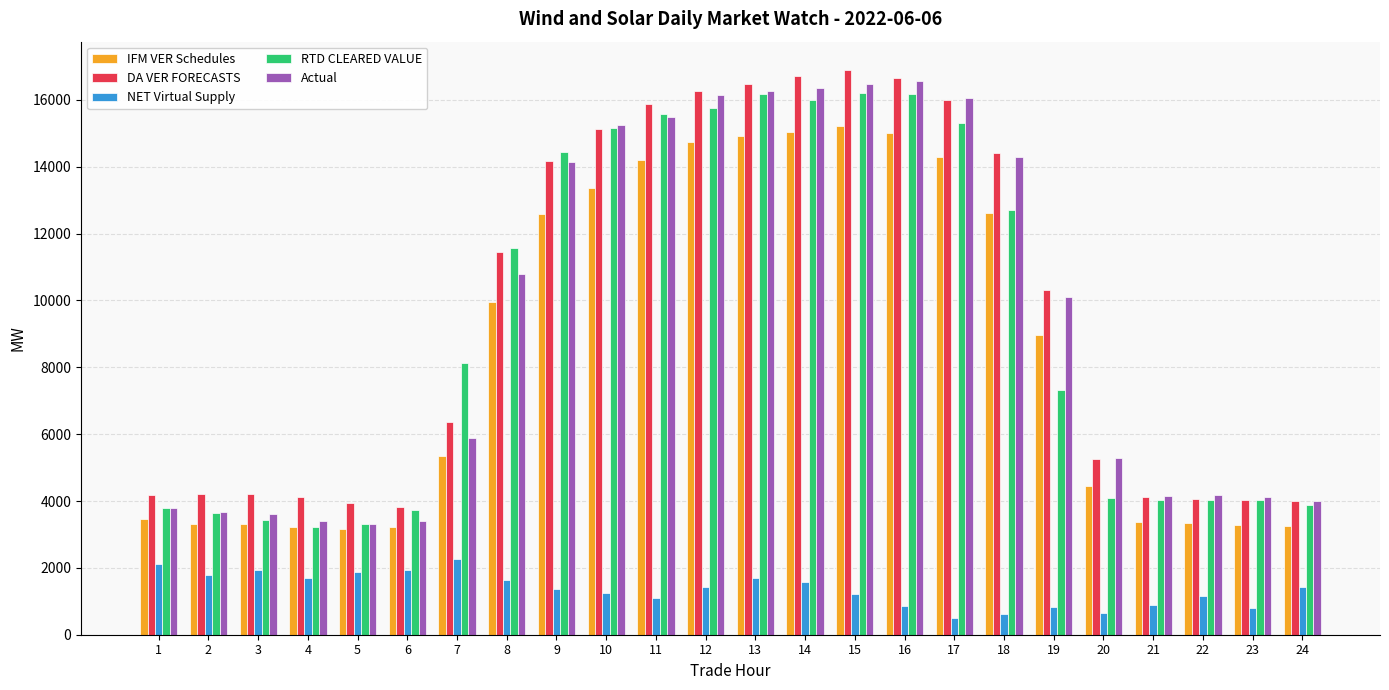

At which label does RTD CLEARED VALUE first exceed 8121?

7